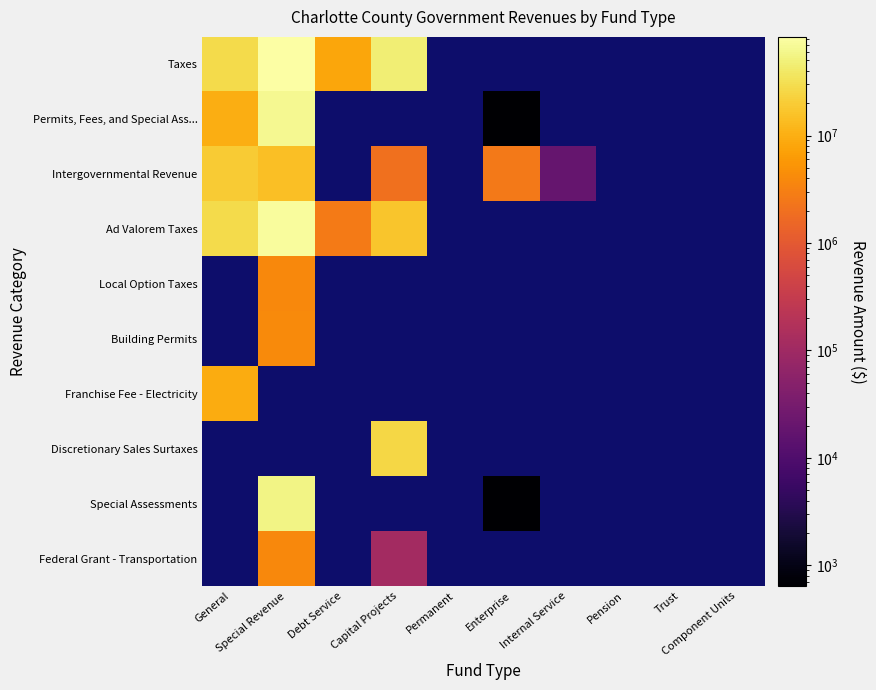

True or false: Federal Grant - Transportation has a value of 169045.1 at Capital Projects.

False